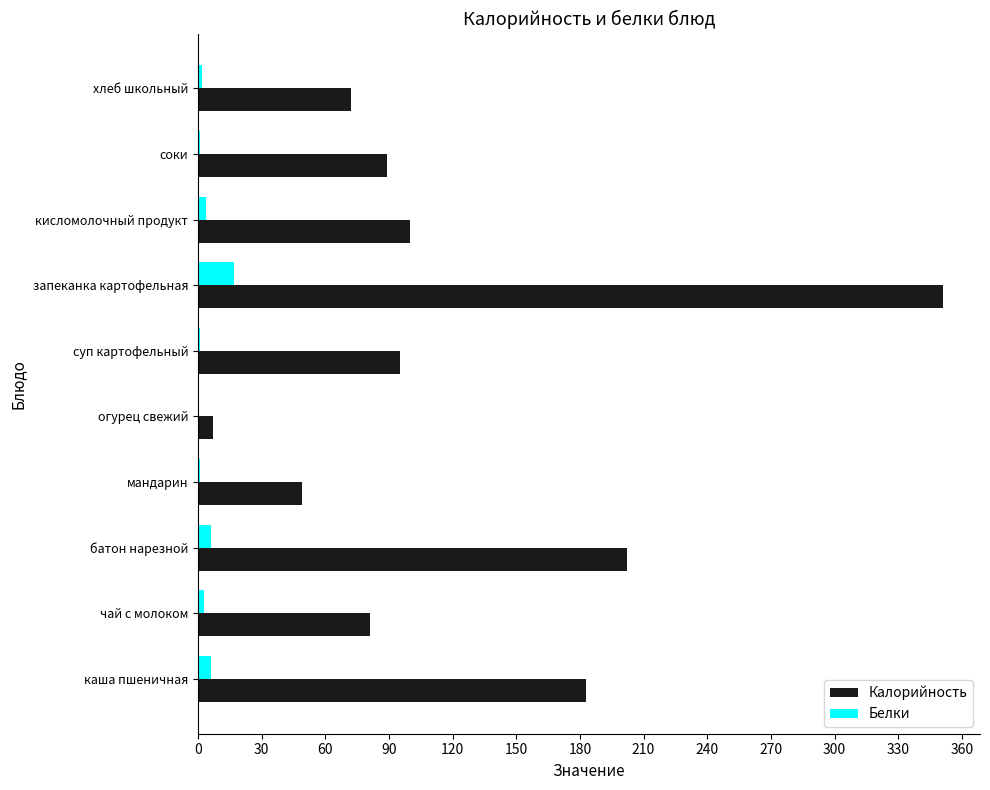

How many categories are shown in the chart?

10